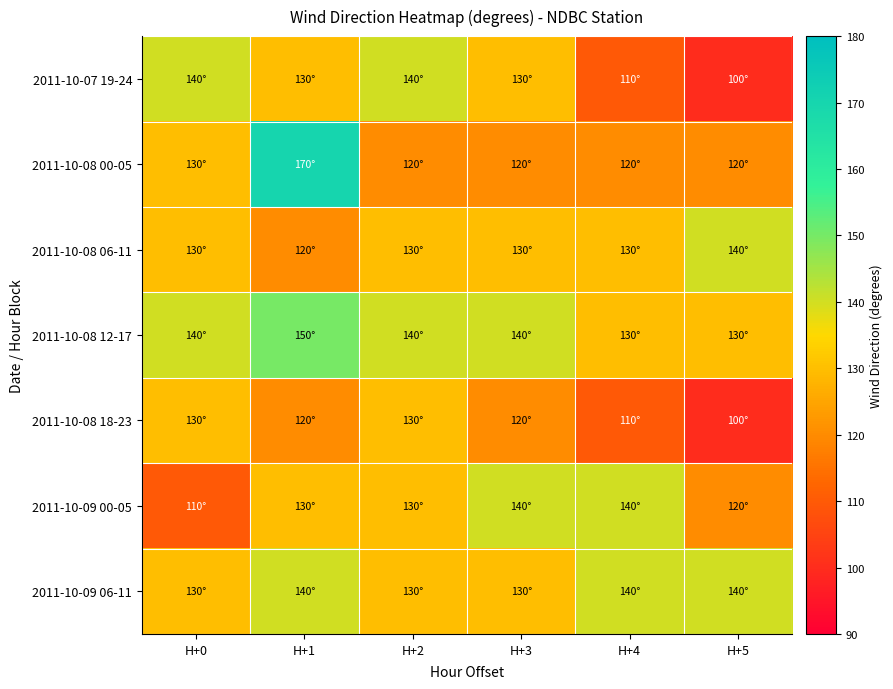

Reading right to left, what are all the values shown in this chart?

2011-10-07 19-24: H+5=100	H+4=110	H+3=130	H+2=140	H+1=130	H+0=140
2011-10-08 00-05: H+5=120	H+4=120	H+3=120	H+2=120	H+1=170	H+0=130
2011-10-08 06-11: H+5=140	H+4=130	H+3=130	H+2=130	H+1=120	H+0=130
2011-10-08 12-17: H+5=130	H+4=130	H+3=140	H+2=140	H+1=150	H+0=140
2011-10-08 18-23: H+5=100	H+4=110	H+3=120	H+2=130	H+1=120	H+0=130
2011-10-09 00-05: H+5=120	H+4=140	H+3=140	H+2=130	H+1=130	H+0=110
2011-10-09 06-11: H+5=140	H+4=140	H+3=130	H+2=130	H+1=140	H+0=130